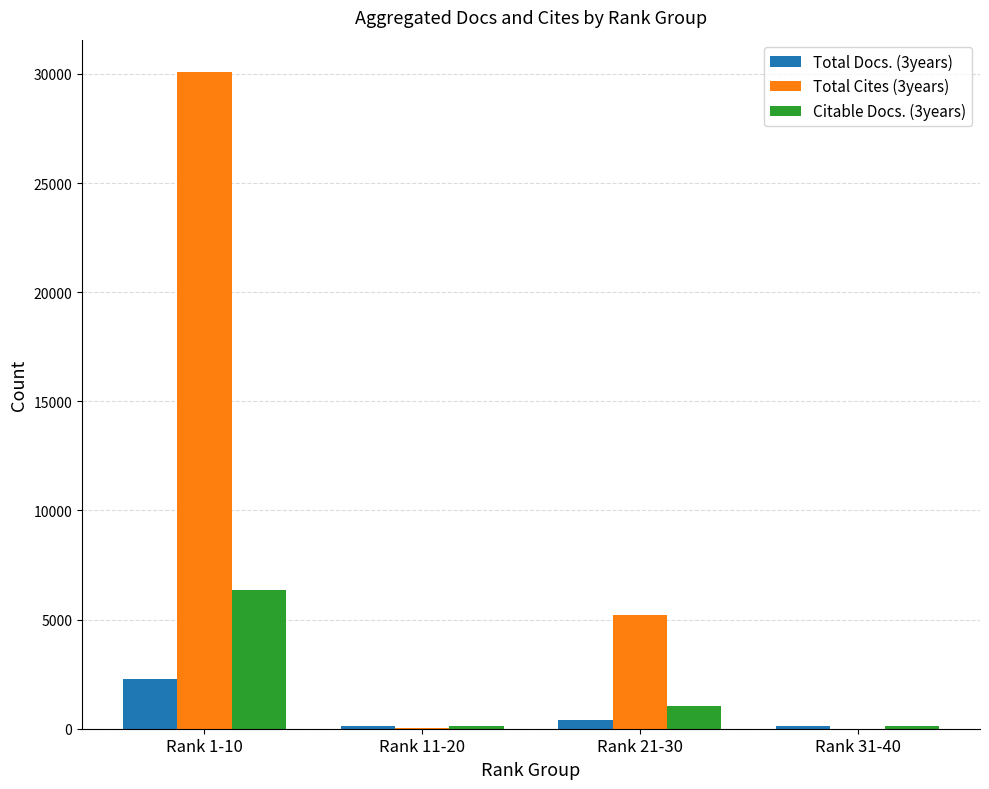

How many groups of bars are there?

4